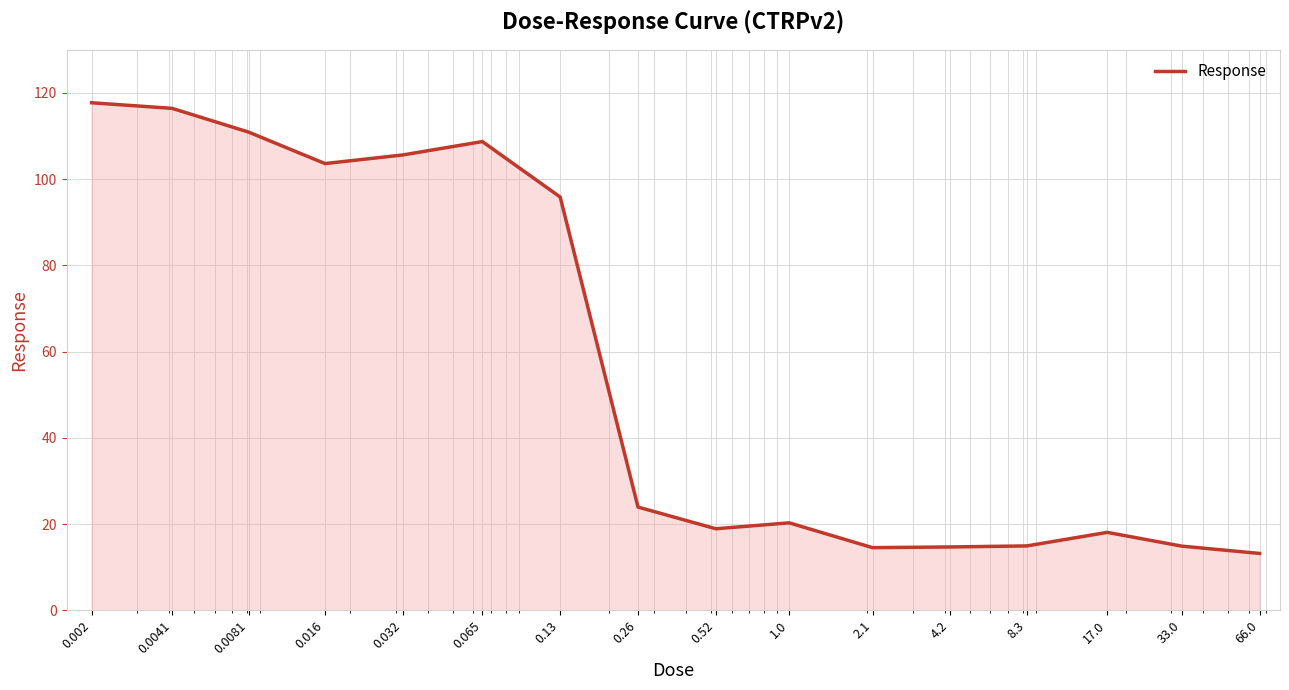

What is the greatest value displayed?

117.7